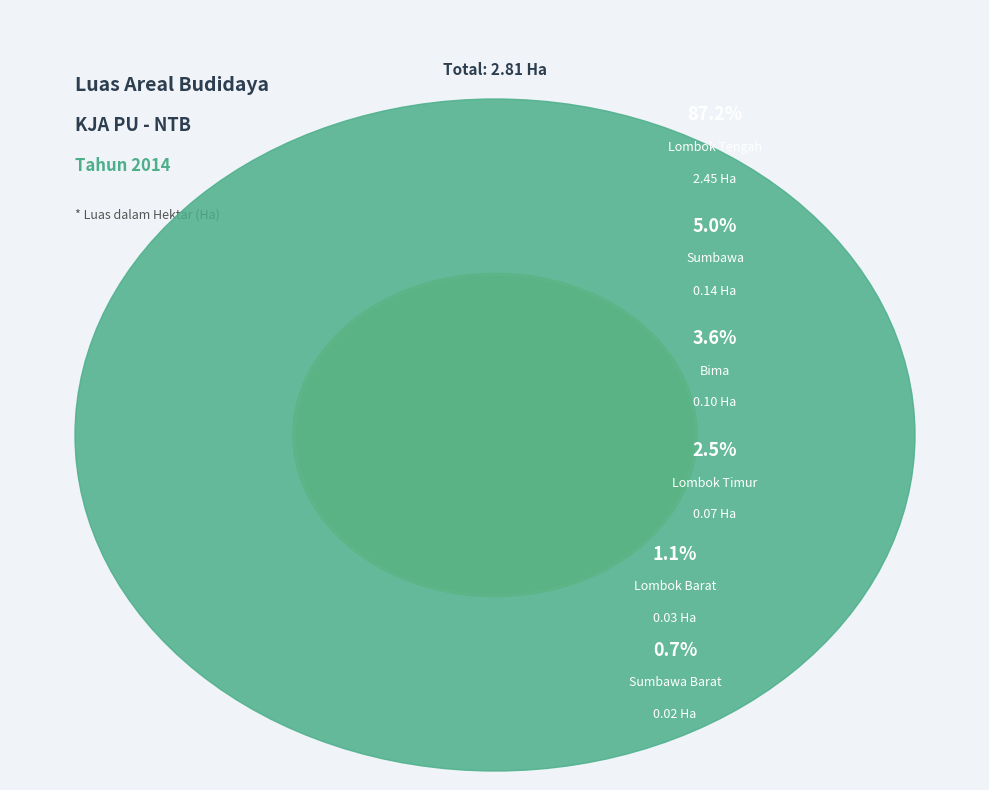

True or false: Sumbawa Barat accounts for 1% of the total.

True